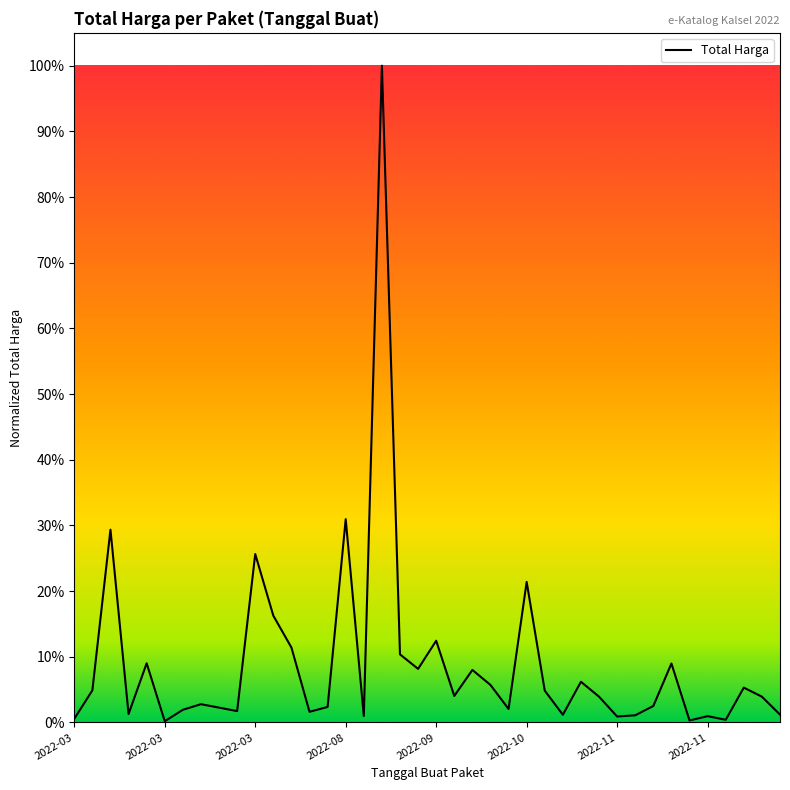

Rank the categories by value from lowest to highest.

2022-10, 34, 36, 2022-03, 30, 35, 16, 31, 27, 39, 2022-08, 13, 9, 2022-11, 24, 8, 14, 32, 2022-11, 29, 38, 21, 26, 2022-03, 37, 23, 28, 22, 19, 33, 2022-09, 18, 12, 20, 11, 25, 10, 2022-03, 15, 17